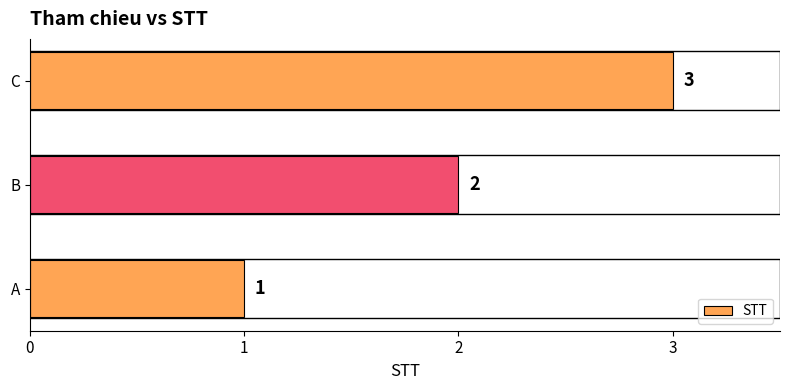

At which label is the value closest to 2?

B